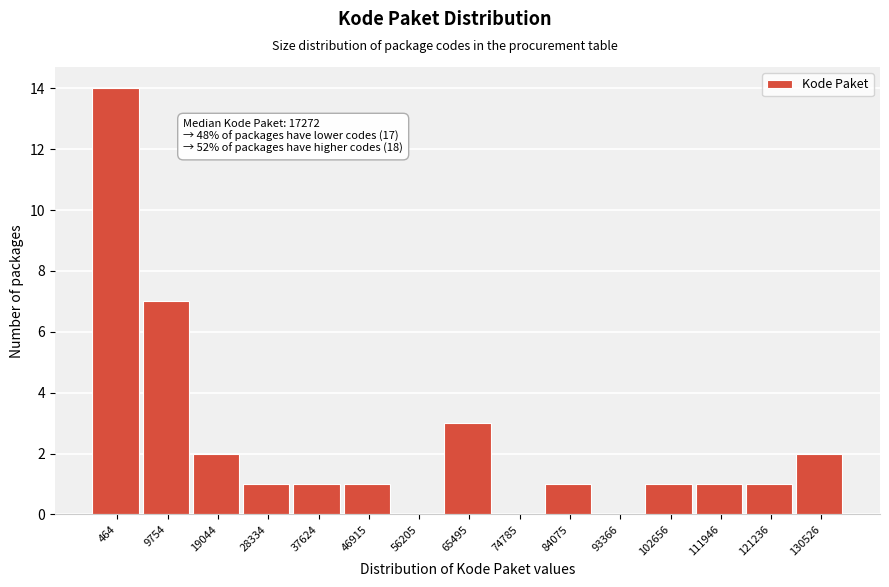

Reading right to left, list all the values displayed in this chart.

130526=2	121236=1	111946=1	102656=1	93366=0	84075=1	74785=0	65495=3	56205=0	46915=1	37624=1	28334=1	19044=2	9754=7	464=14